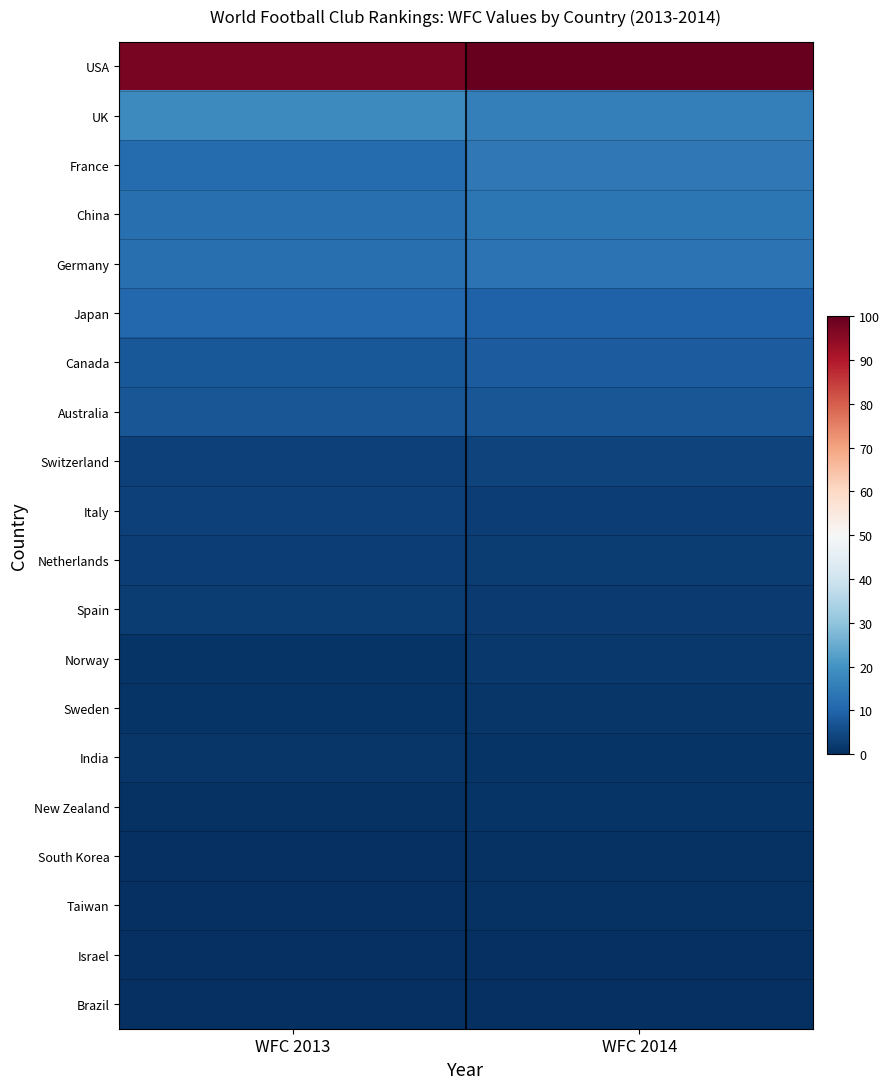

Reading right to left, transcribe all the data shown in this chart.

USA: WFC 2014=100.0	WFC 2013=97.5
UK: WFC 2014=15.9	WFC 2013=18.1
France: WFC 2014=14.1	WFC 2013=11.7
China: WFC 2014=14.0	WFC 2013=12.5
Germany: WFC 2014=12.9	WFC 2013=12.4
Japan: WFC 2014=9.7	WFC 2013=10.9
Canada: WFC 2014=8.3	WFC 2013=7.6
Australia: WFC 2014=7.4	WFC 2013=7.2
Switzerland: WFC 2014=3.9	WFC 2013=3.2
Italy: WFC 2014=3.0	WFC 2013=3.5
Netherlands: WFC 2014=2.7	WFC 2013=2.9
Spain: WFC 2014=2.2	WFC 2013=2.5
Norway: WFC 2014=1.8	WFC 2013=1.1
Sweden: WFC 2014=1.5	WFC 2013=1.0
India: WFC 2014=0.9	WFC 2013=1.3
New Zealand: WFC 2014=0.8	WFC 2013=0.7
South Korea: WFC 2014=0.7	WFC 2013=0.2
Taiwan: WFC 2014=0.4	WFC 2013=0.1
Israel: WFC 2014=0.4	WFC 2013=0.0
Brazil: WFC 2014=0.3	WFC 2013=0.2